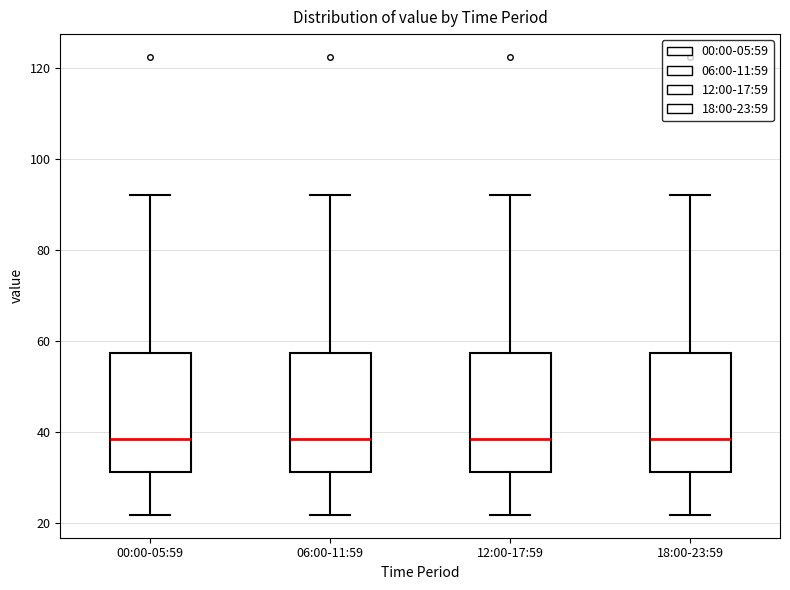

Reading left to right, read every box against the y-axis: the position of its median line, the range the box covers, and the ends of its whiskers. The values are not printed on the chart, so give them approximately, as read against the axis.

00:00-05:59: median 38, box 32 to 58, whiskers 22 to 92
06:00-11:59: median 38, box 32 to 58, whiskers 22 to 92
12:00-17:59: median 38, box 32 to 58, whiskers 22 to 92
18:00-23:59: median 38, box 32 to 58, whiskers 22 to 92